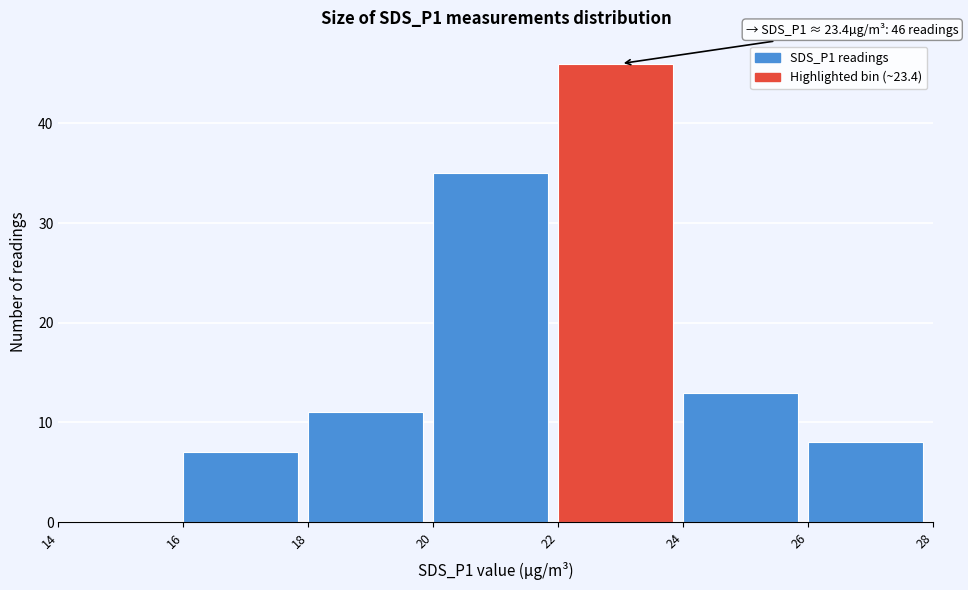

Which range on the x-axis has the tallest bar?

22 to 24